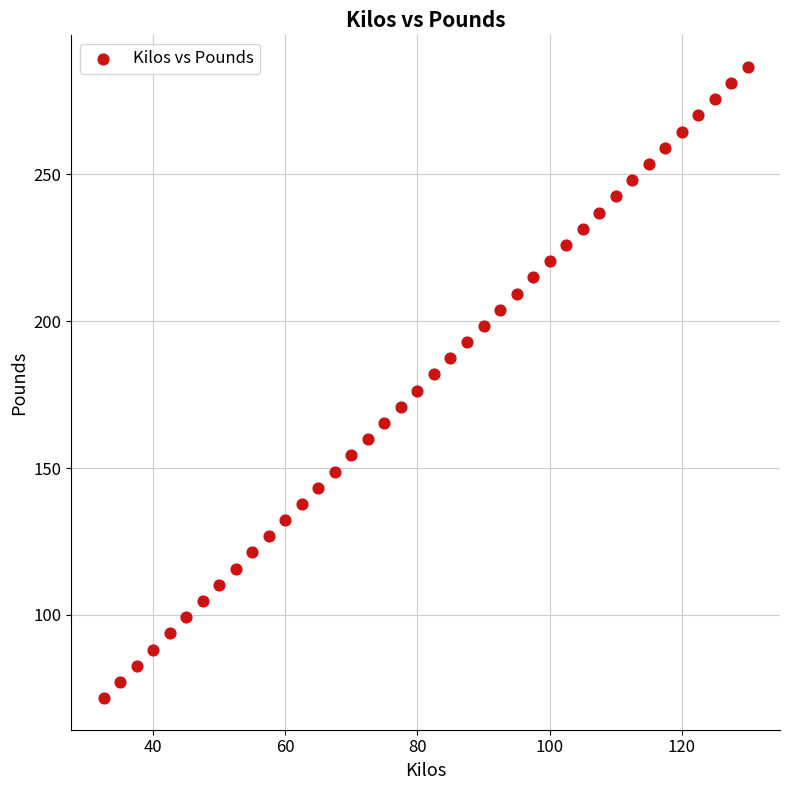

What is the range of X values (max minus min)?

97.5